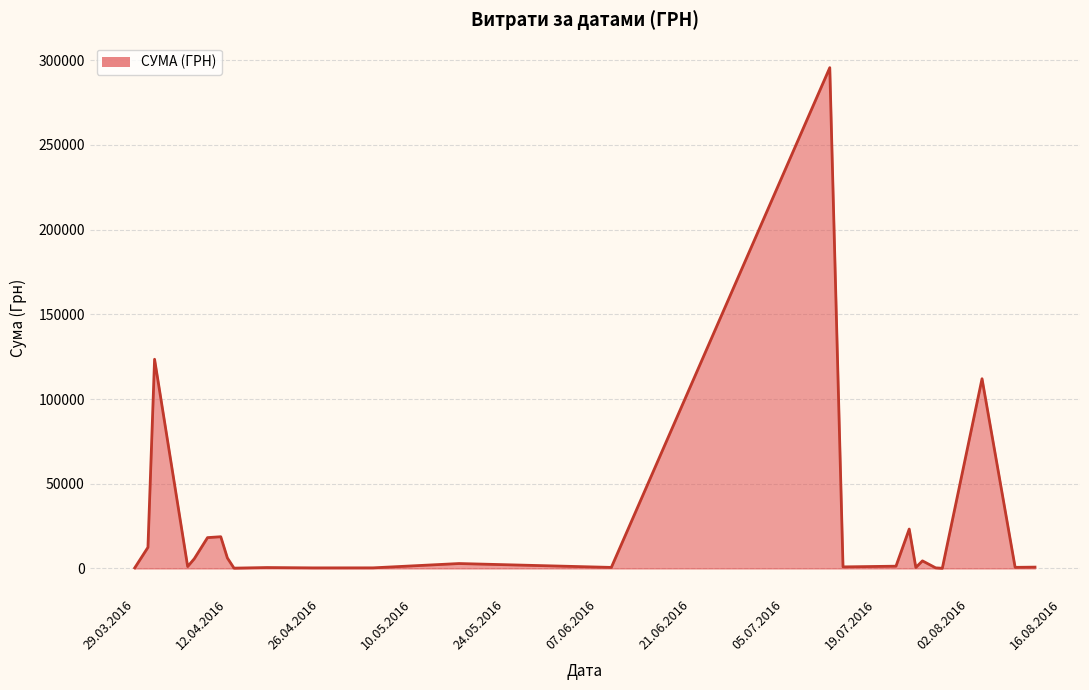

What is the maximum value shown in the chart?

295638.6